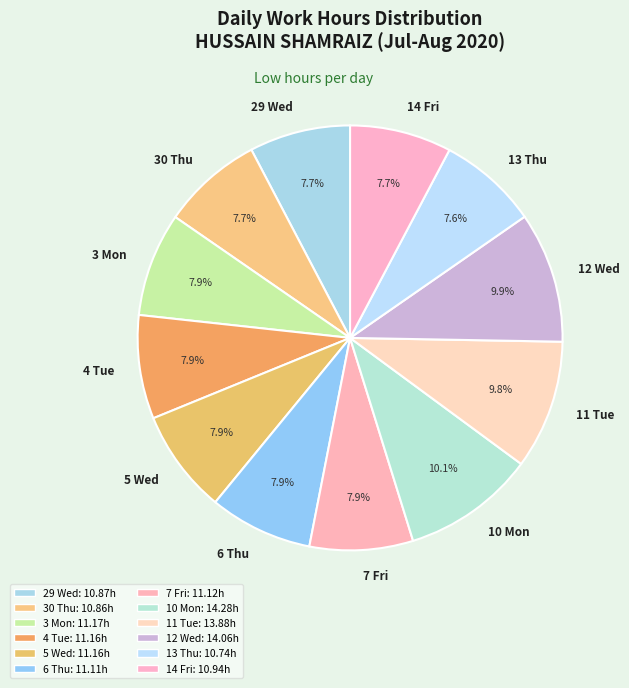

What is the ratio of the value at 3 Mon to the value at 6 Thu?

1.0